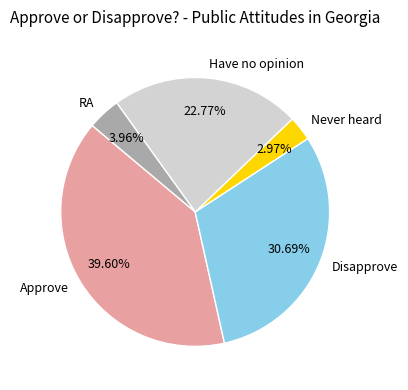

True or false: Have no opinion accounts for 23% of the total.

True